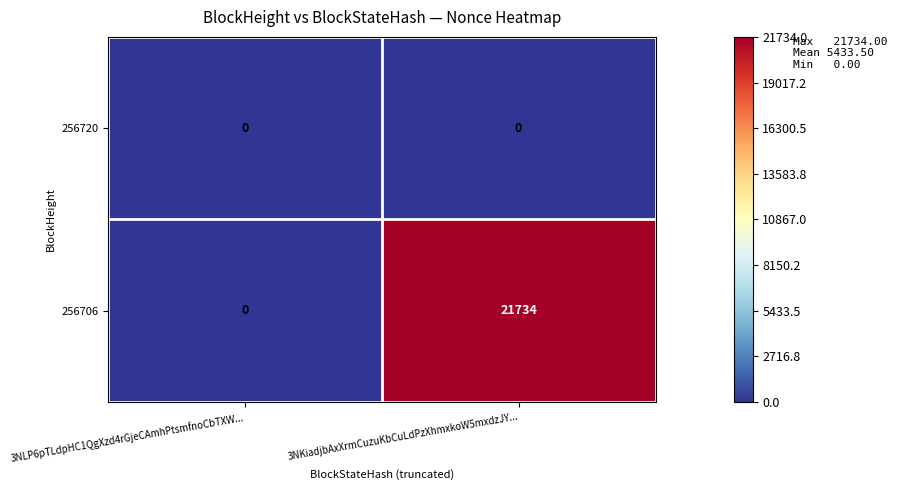

What is the greatest value displayed?

21734